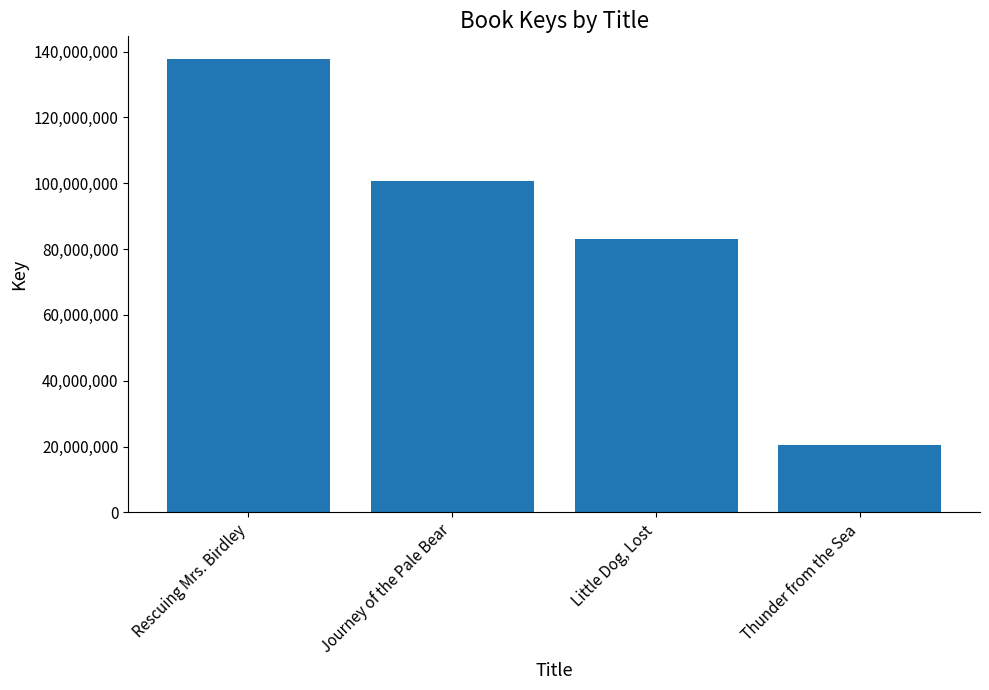

What is the ratio of the value at Thunder from the Sea to the value at Journey of the Pale Bear?

0.2